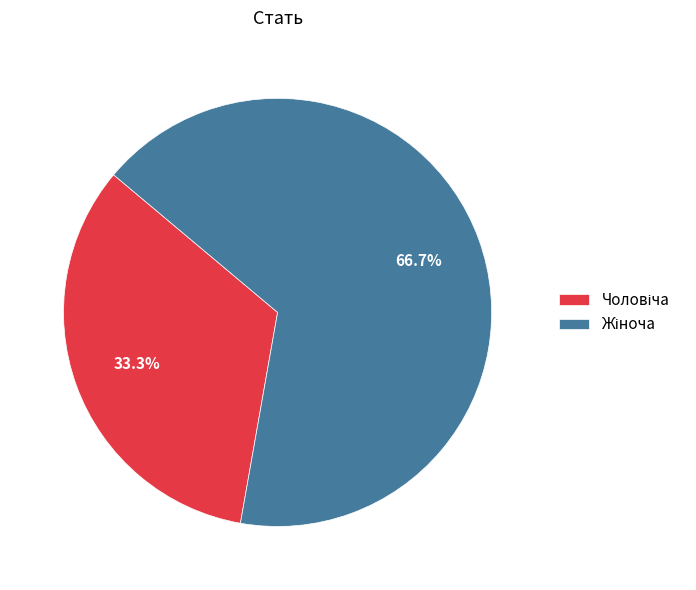

Count the number of slices in the pie.

2